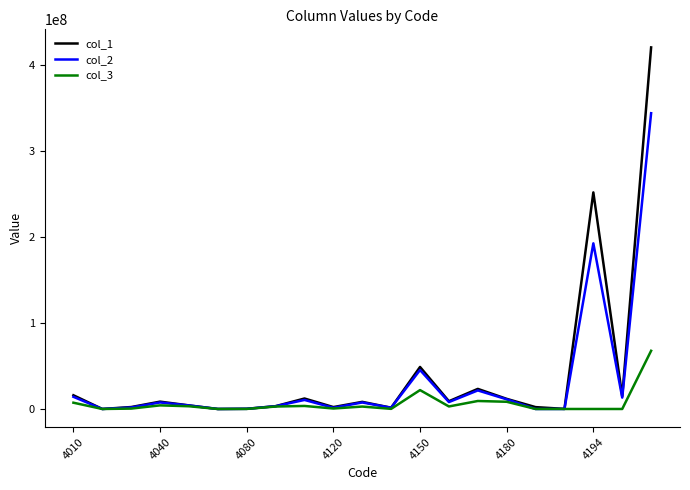

At how many categories does at least one series exceed 344350835?

1